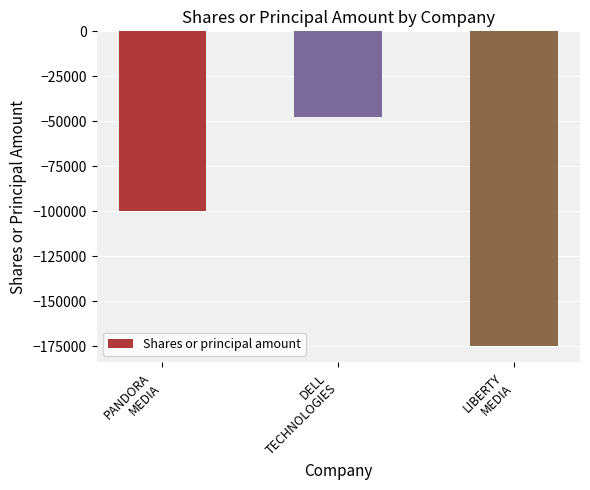

Read the value at DELL
TECHNOLOGIES, to the nearest 100.

-47500